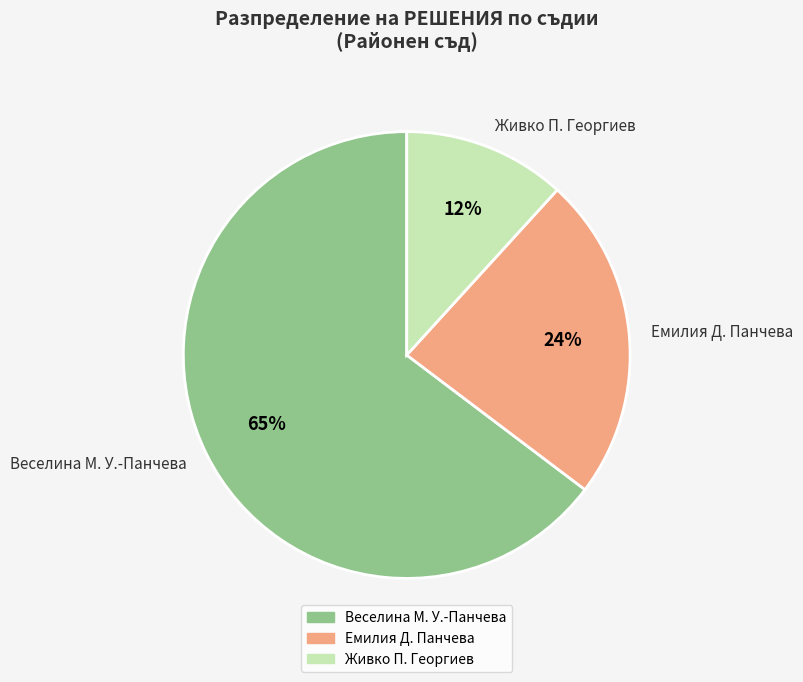

Which slice is the largest?

Веселина М. У.-Панчева